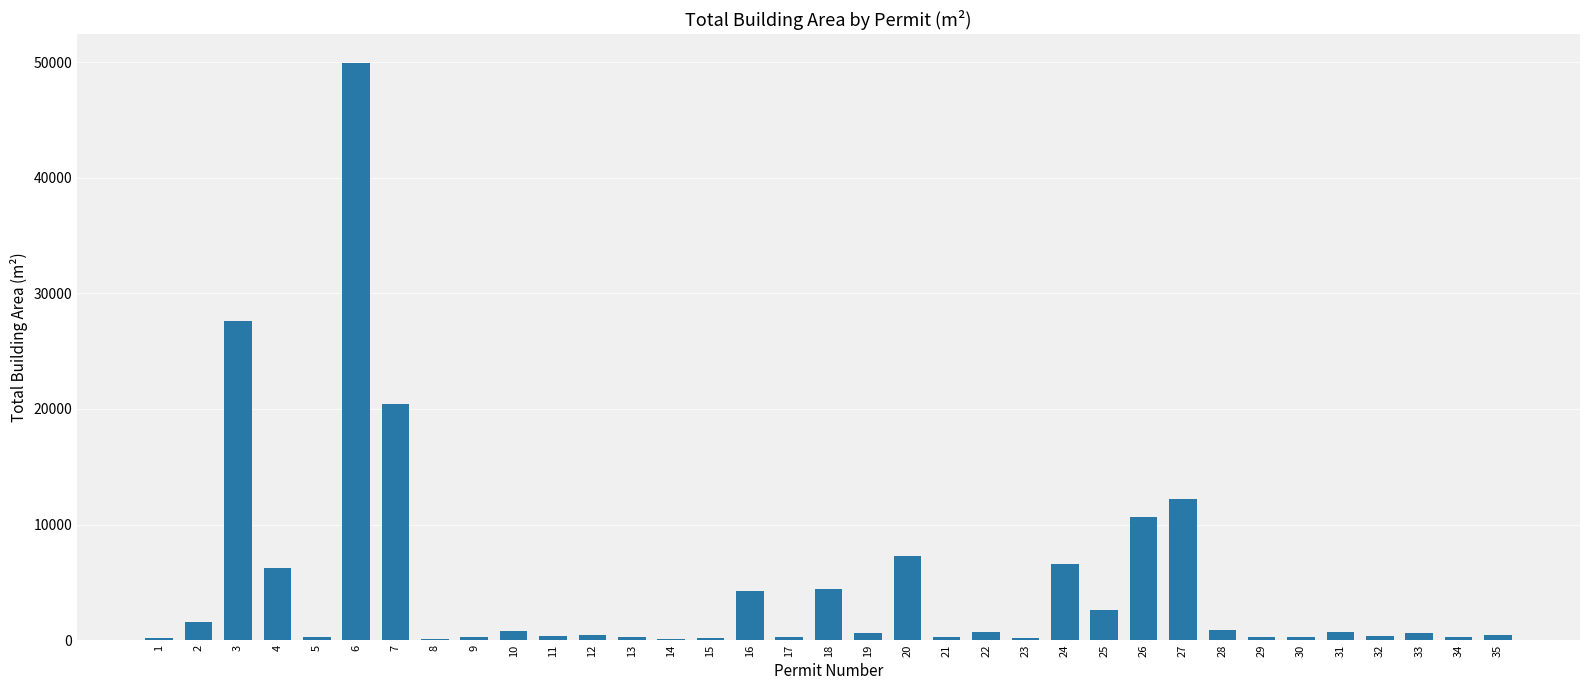

What is the greatest value displayed?

49914.9